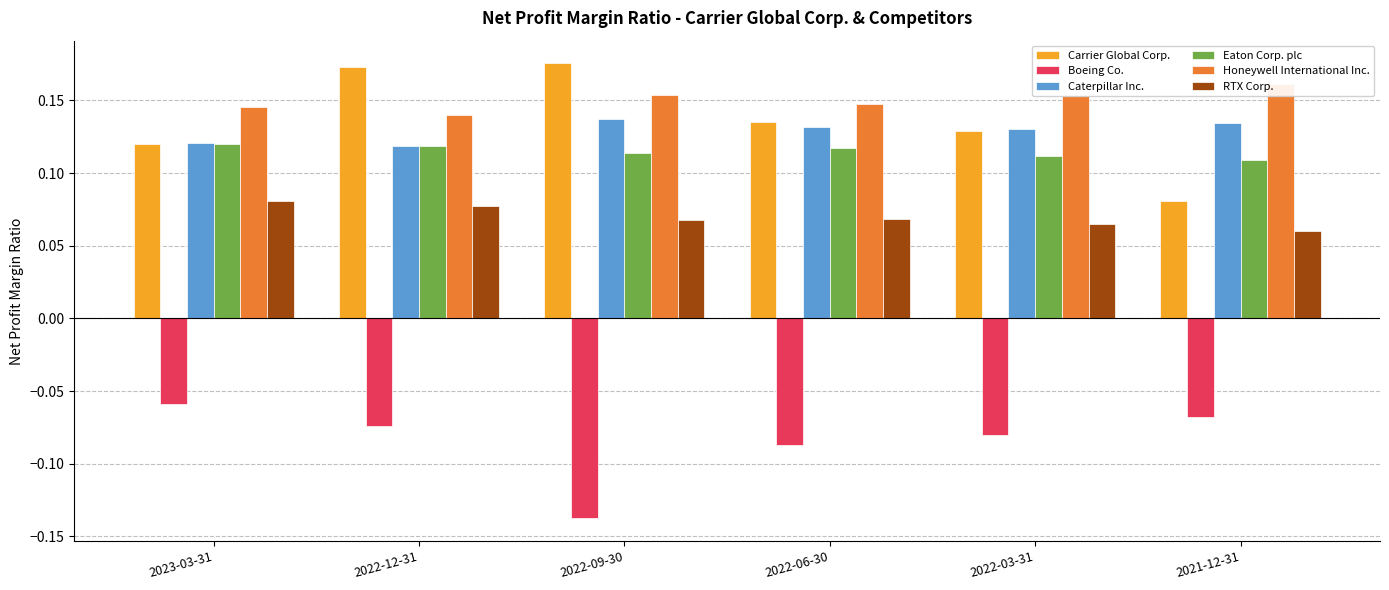

Between 2022-12-31 and 2022-06-30, which series saw the biggest shift?

Carrier Global Corp.